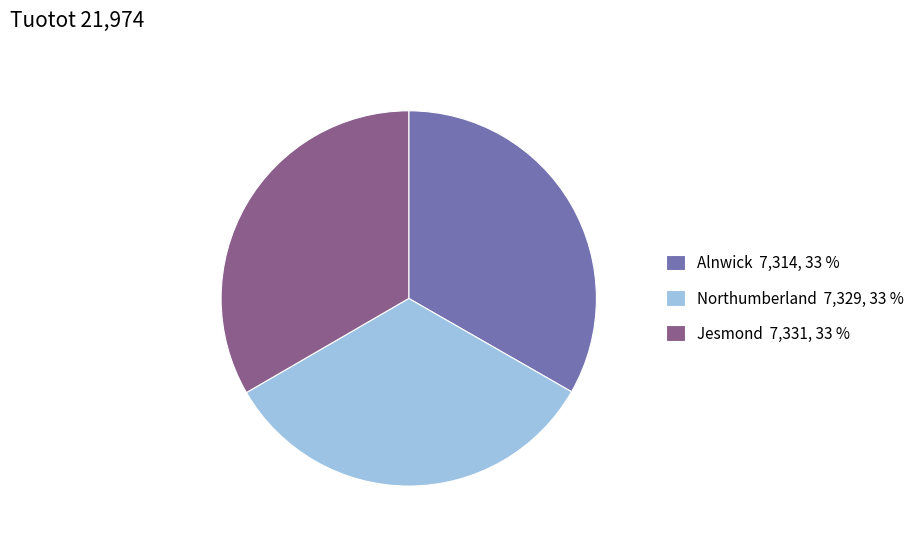

True or false: Northumberland 7,329, 33 % accounts for 33% of the total.

True